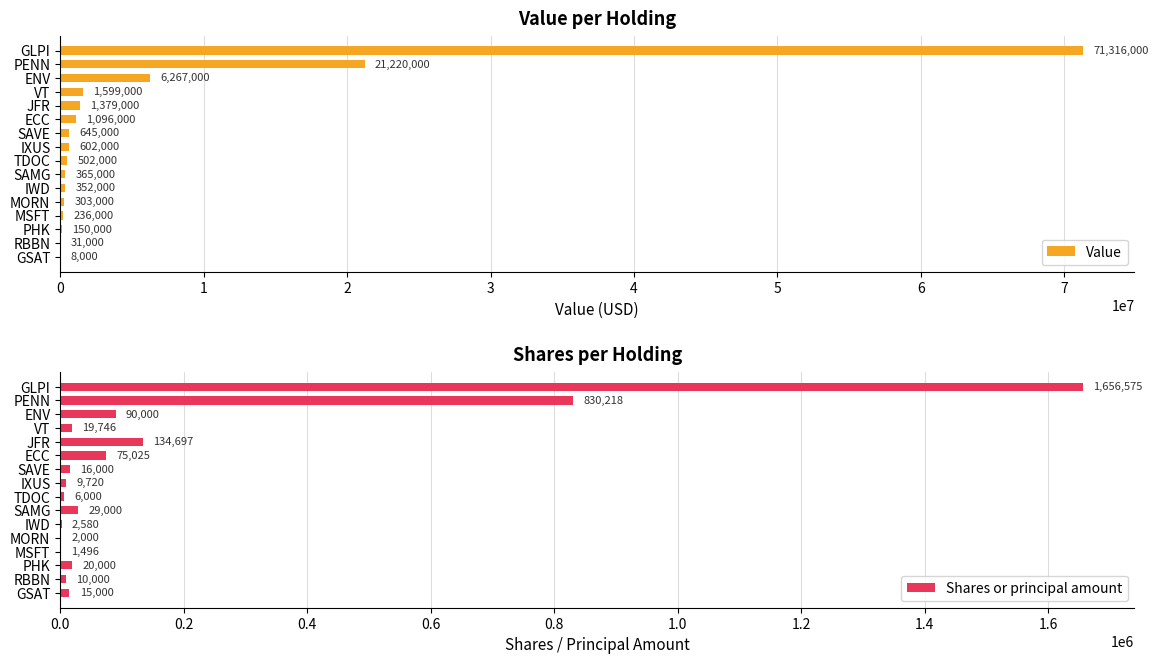

How many data points in Value are above 602000?

7